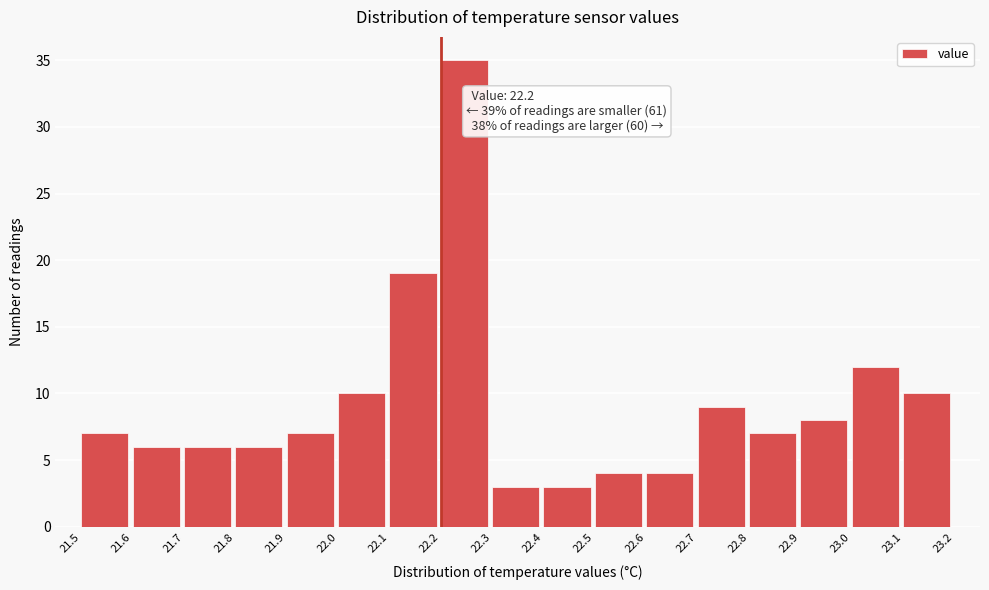

Over which range of the x-axis is the bar tallest?

22.2 to 22.3